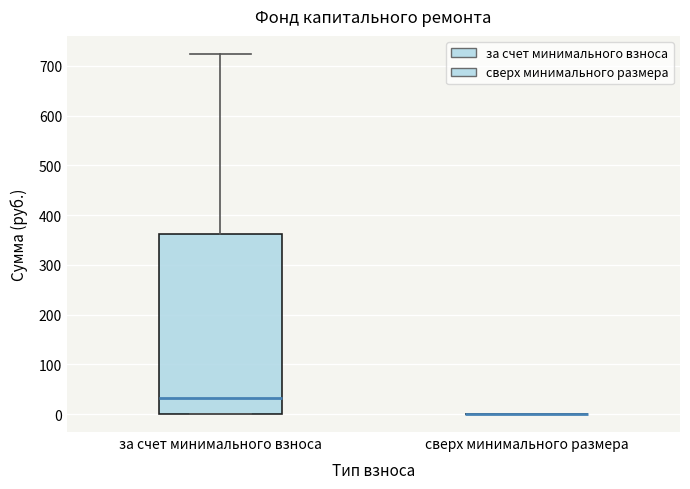

Comparing the boxes themselves (not the whiskers), which one is the tallest?

за счет минимального взноса